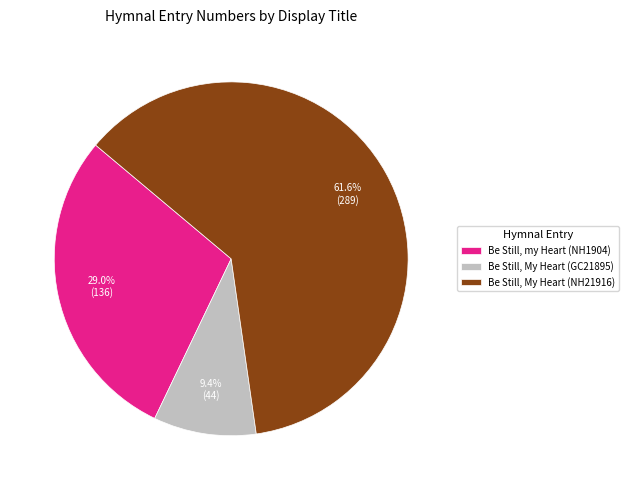

To the nearest percent, what is the average slice percentage?

33%